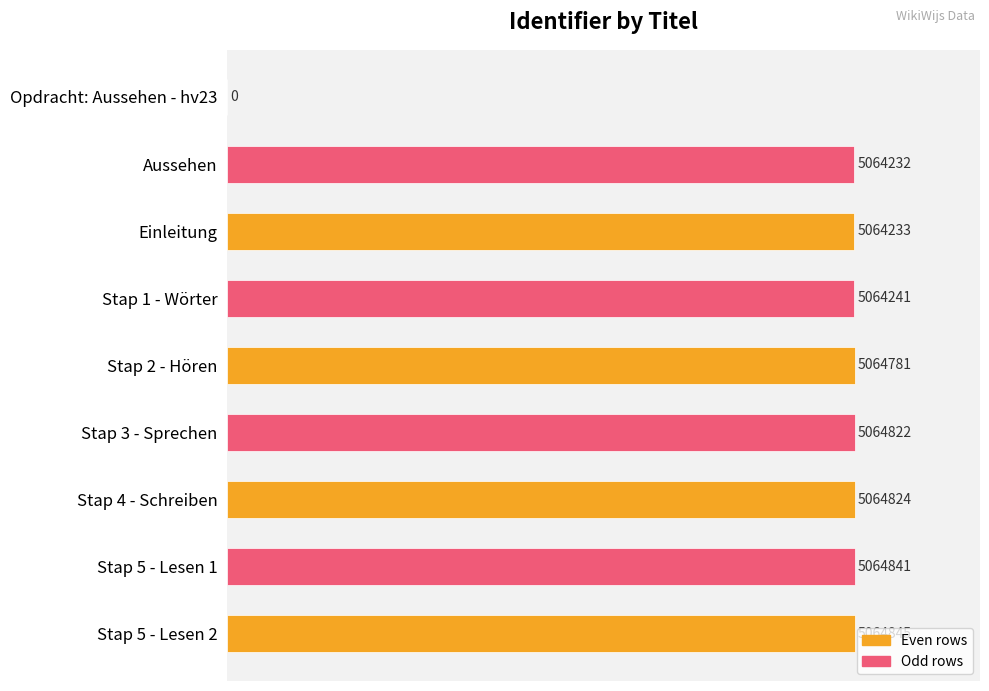

Are the bars horizontal?

Yes